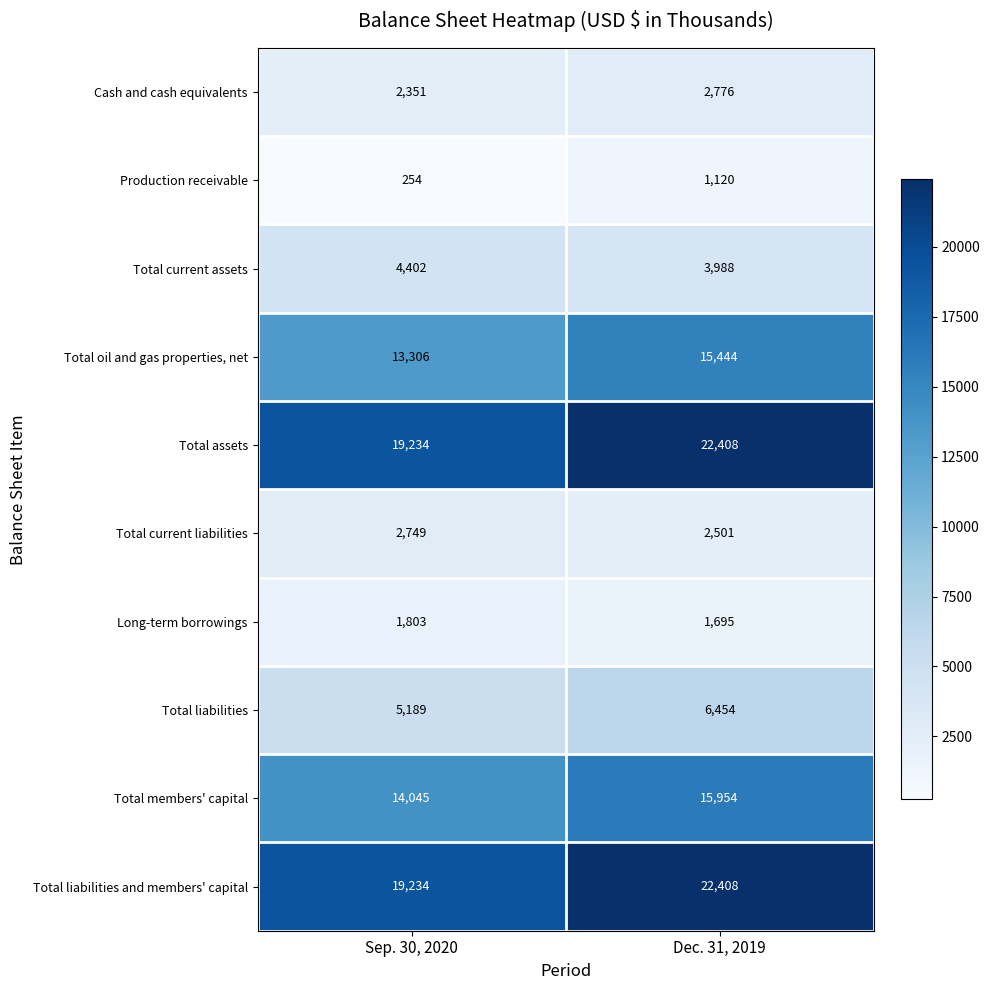

Reading right to left, list all the values displayed in this chart.

Cash and cash equivalents: 2776	2351
Production receivable: 1120	254
Total current assets: 3988	4402
Total oil and gas properties, net: 15444	13306
Total assets: 22408	19234
Total current liabilities: 2501	2749
Long-term borrowings: 1695	1803
Total liabilities: 6454	5189
Total members' capital: 15954	14045
Total liabilities and members' capital: 22408	19234